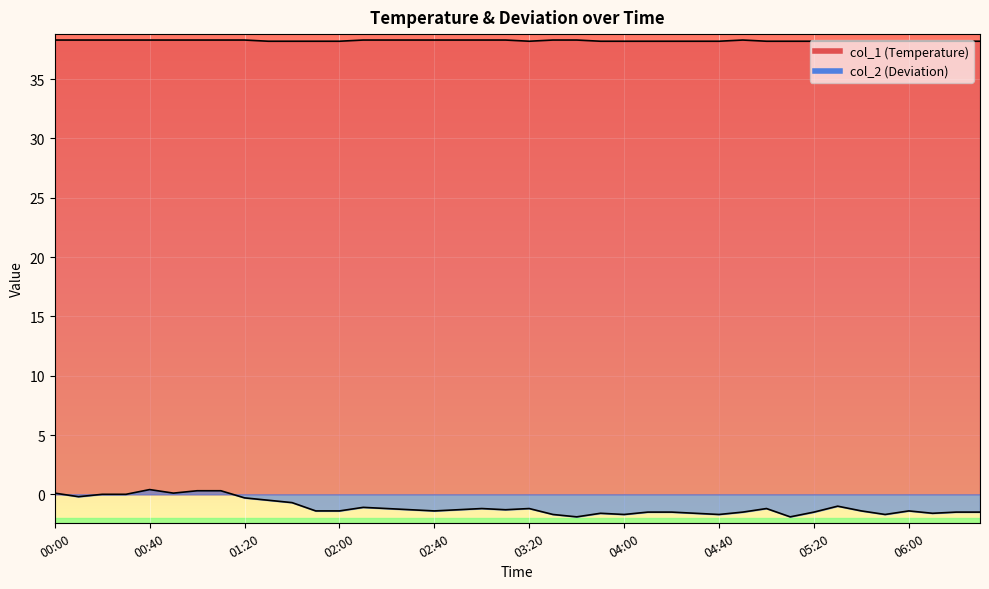

How many negative values does the col_2 series have?

33